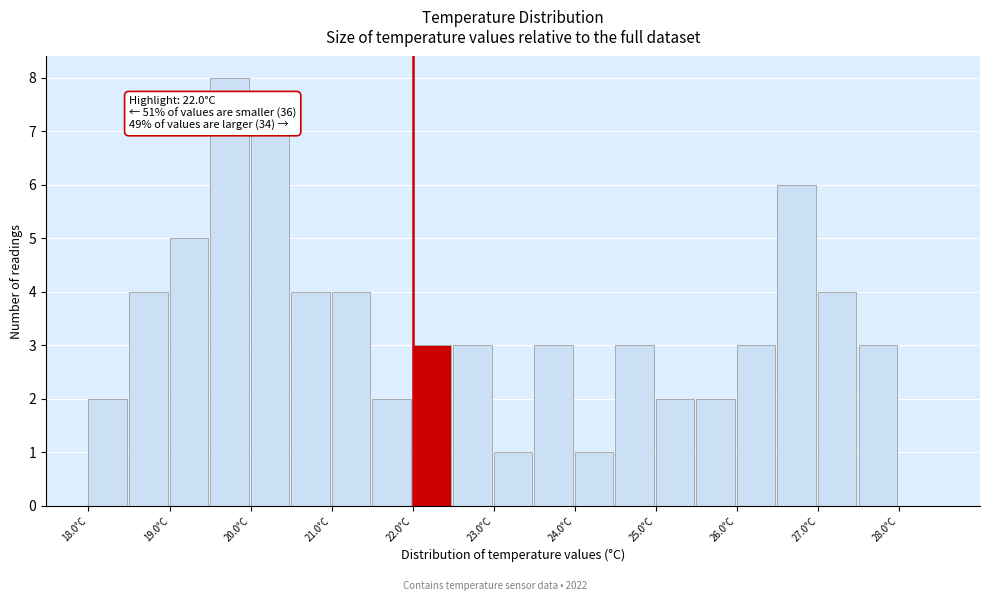

Over which range of the x-axis is the bar tallest?

19.5 to 20.0